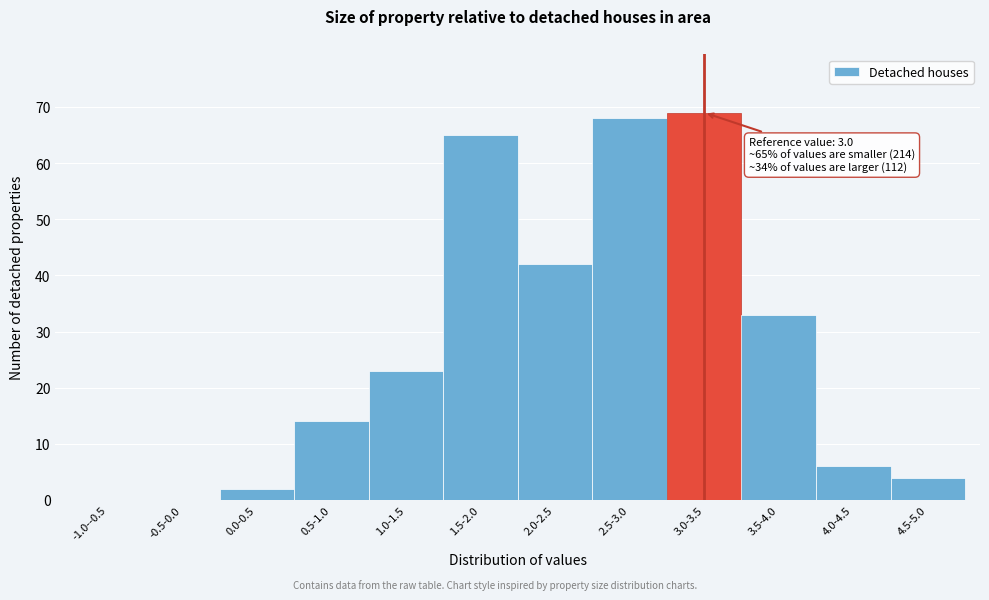

Reading left to right, extract all data points from this chart.

-1.0--0.5=0	-0.5-0.0=0	0.0-0.5=2	0.5-1.0=14	1.0-1.5=23	1.5-2.0=65	2.0-2.5=42	2.5-3.0=68	3.0-3.5=69	3.5-4.0=33	4.0-4.5=6	4.5-5.0=4